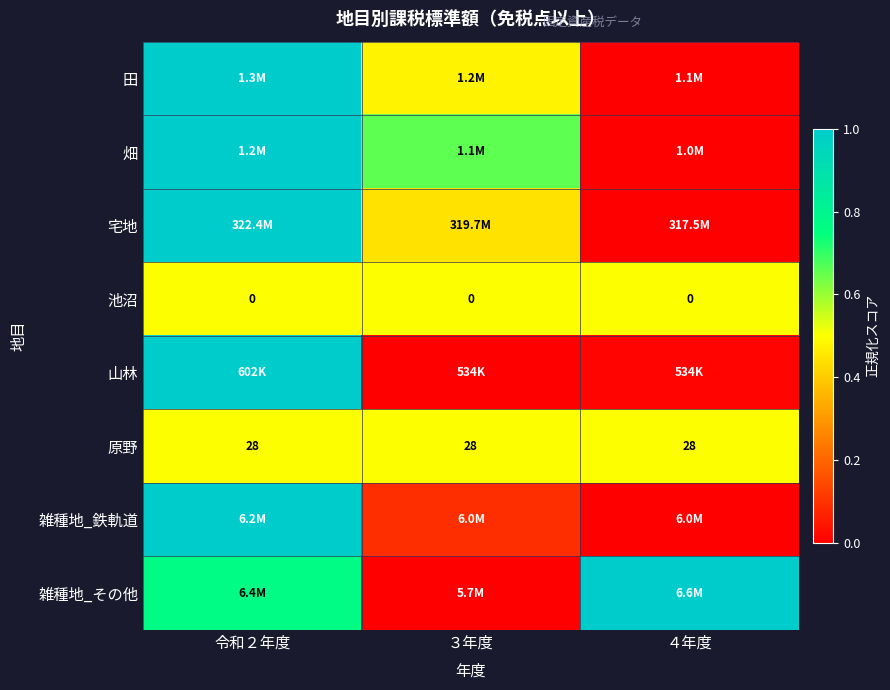

What is the difference between the highest and lowest values at 令和２年度?

0.5